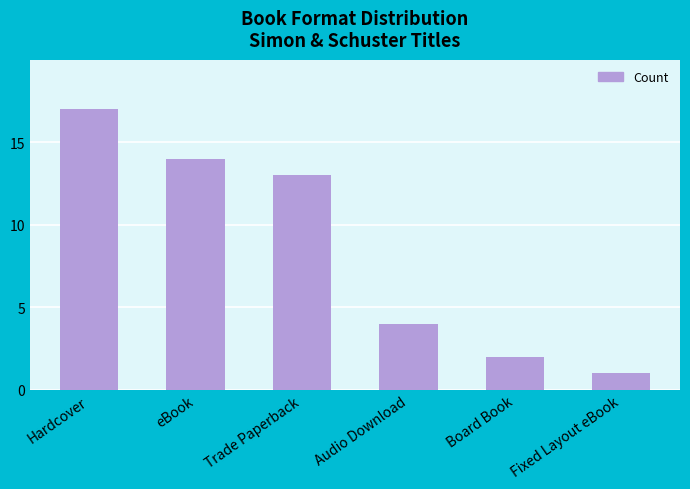

Which category has the lowest value across all series?

Fixed Layout eBook